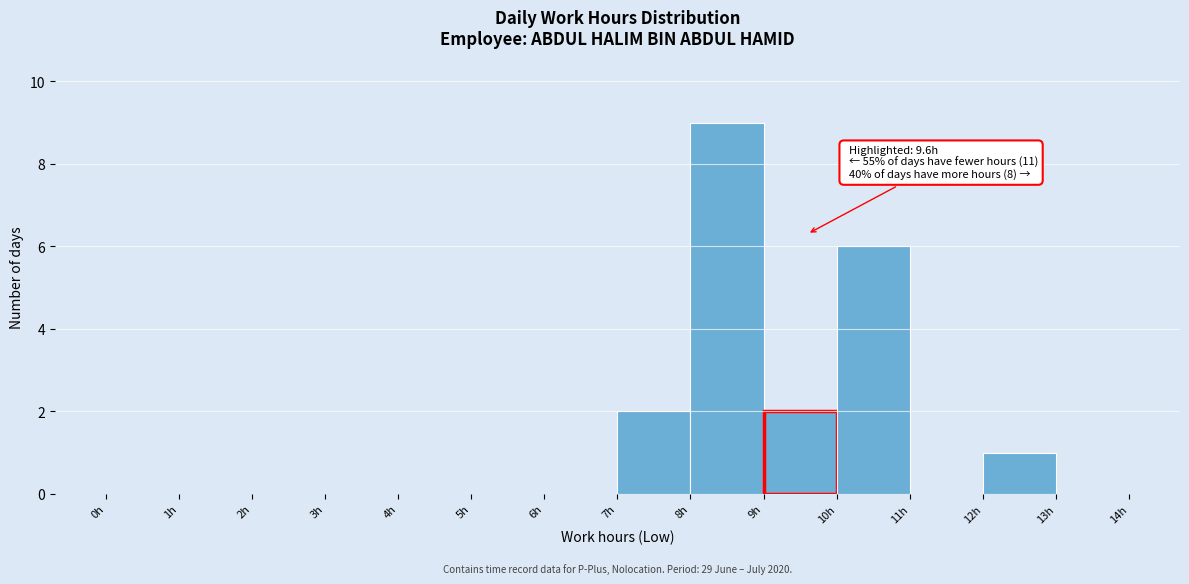

Over which range of the x-axis is the bar tallest?

8 to 9